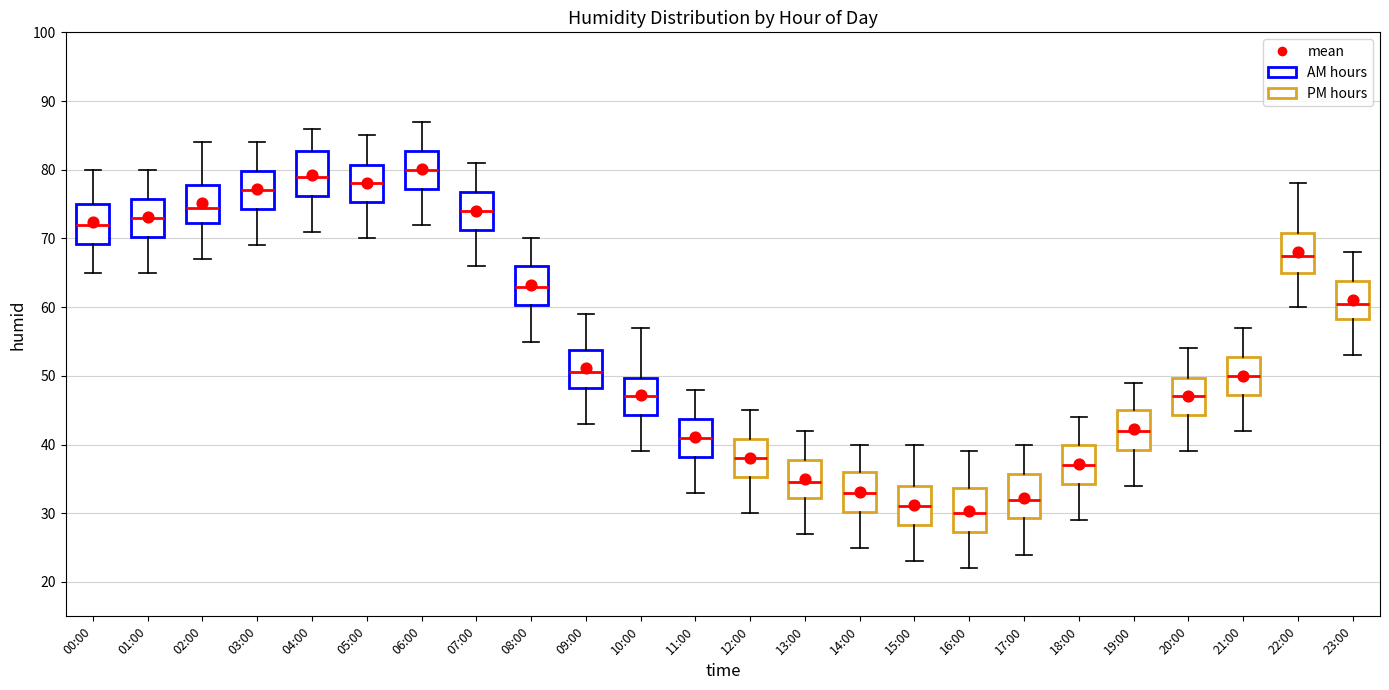

Which box's median line is the highest?

06:00